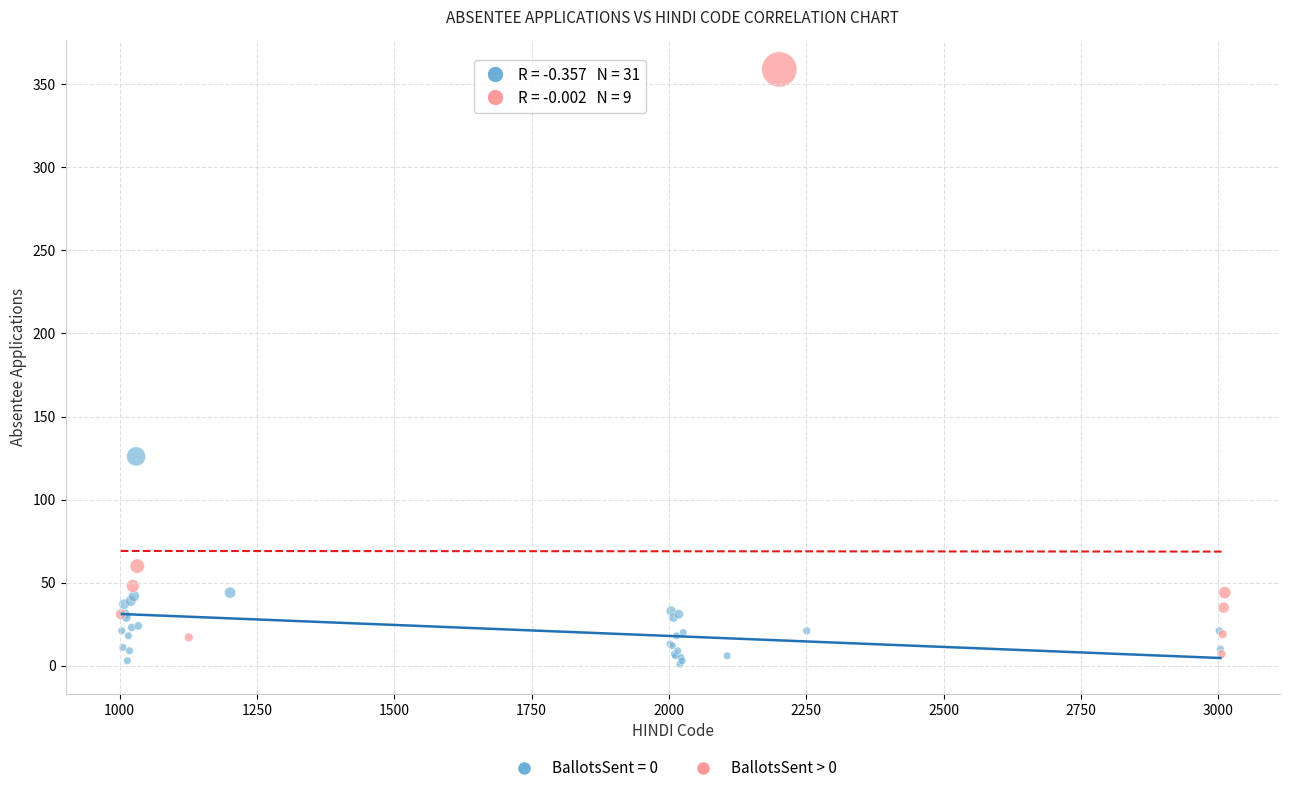

Which series contains the highest Y value?

BallotsSent > 0